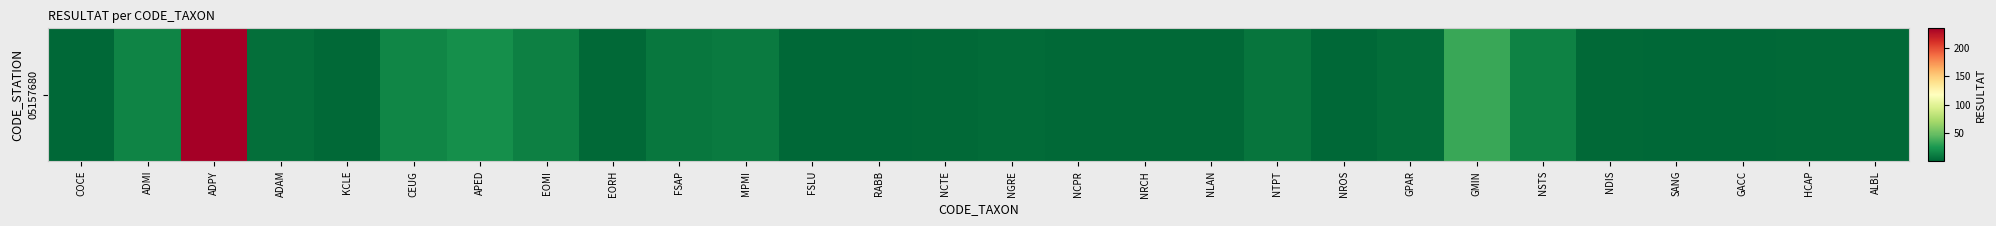

What is the sum of all values?

411